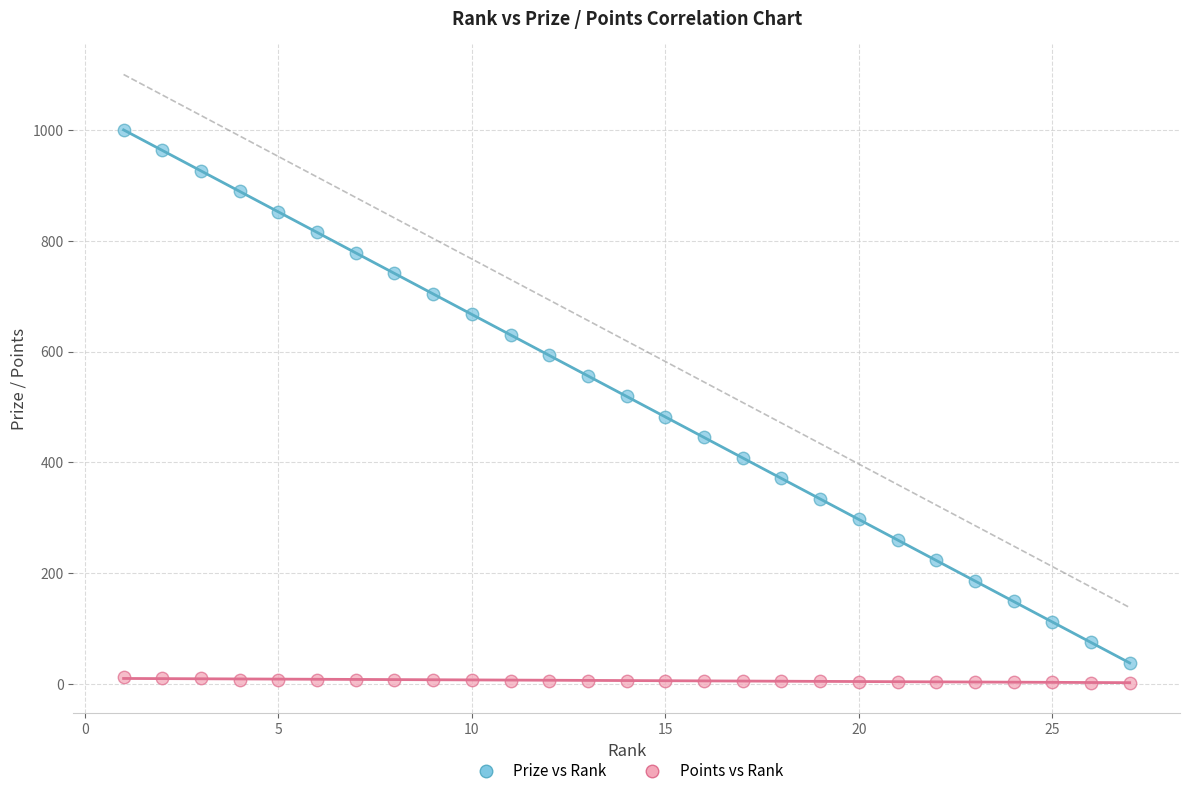

Across all data points, what is the range of X values (max minus min)?

26